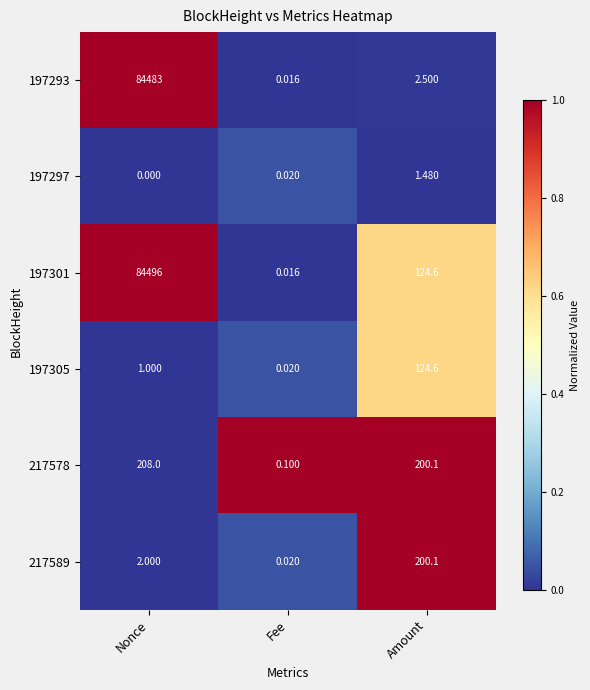

Is the value of 197301 at Nonce greater than the value of 197297 at Nonce?

Yes